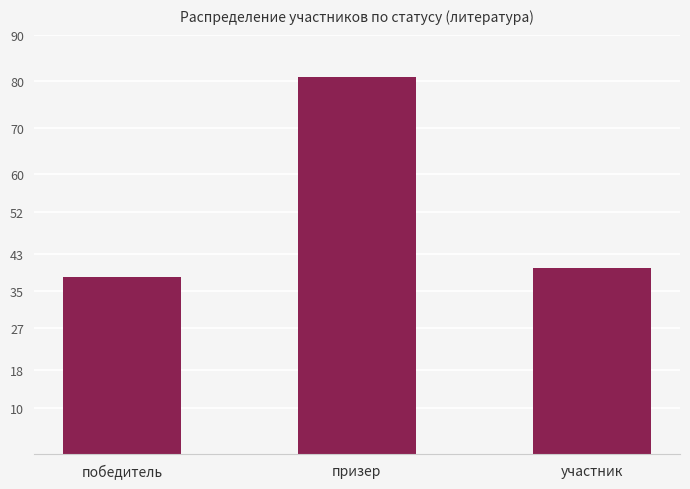

What position from the right is участник?

1